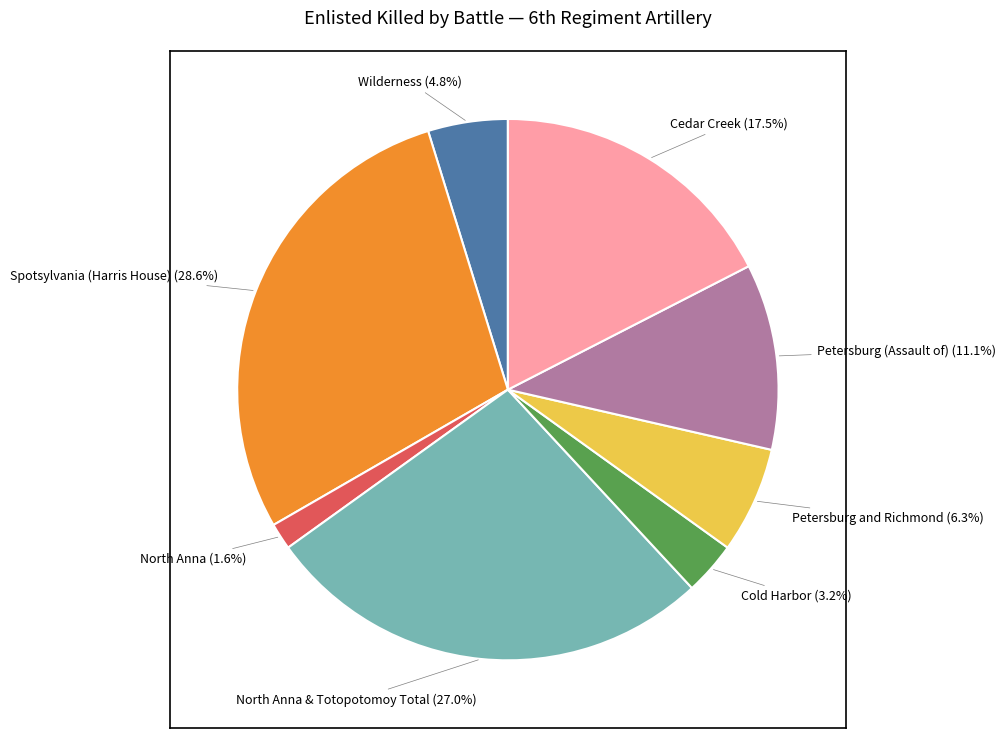

How many slices are in this pie chart?

8